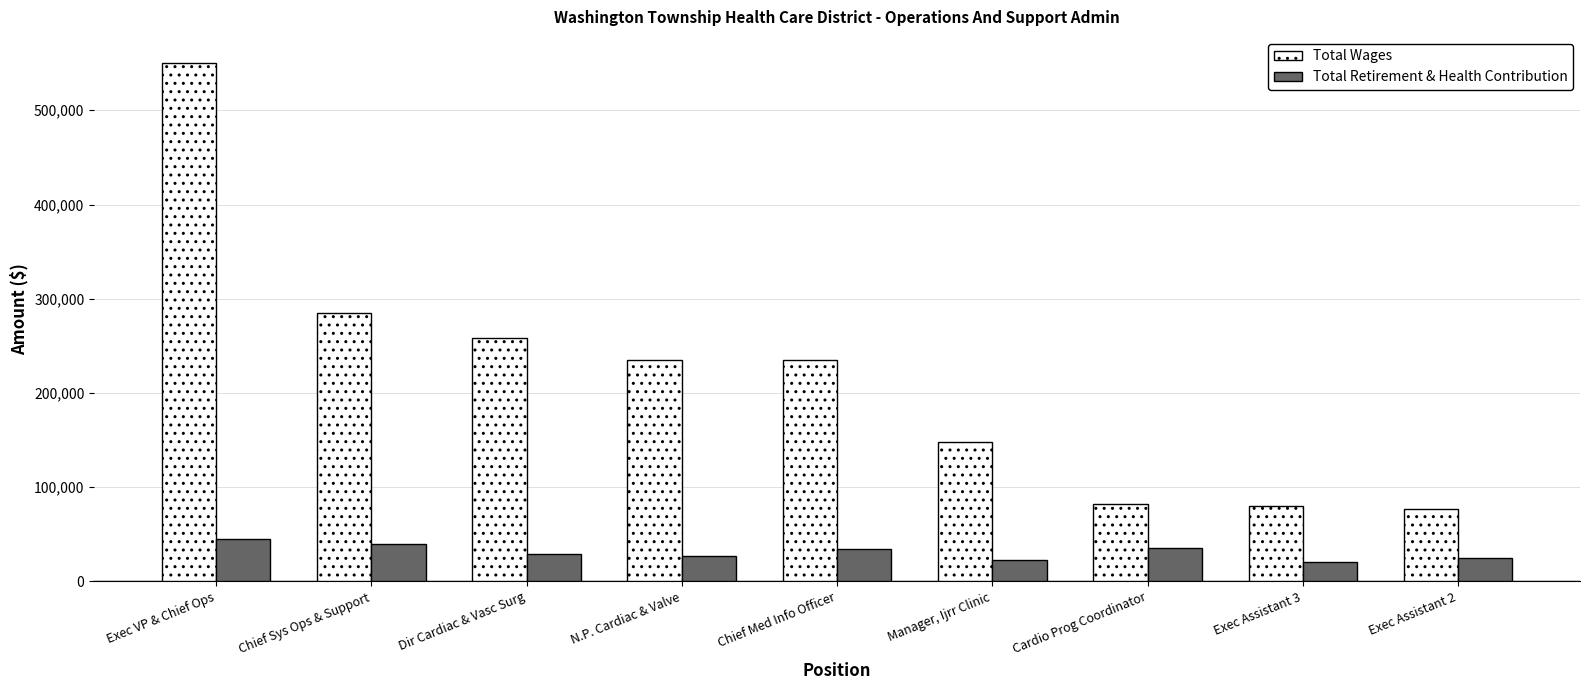

How many bars are there in each group?

2